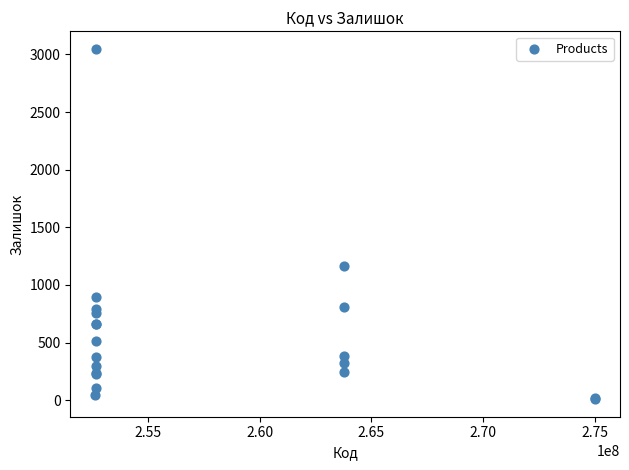

What Y value in the scatter plot is closest to 1528?

1162